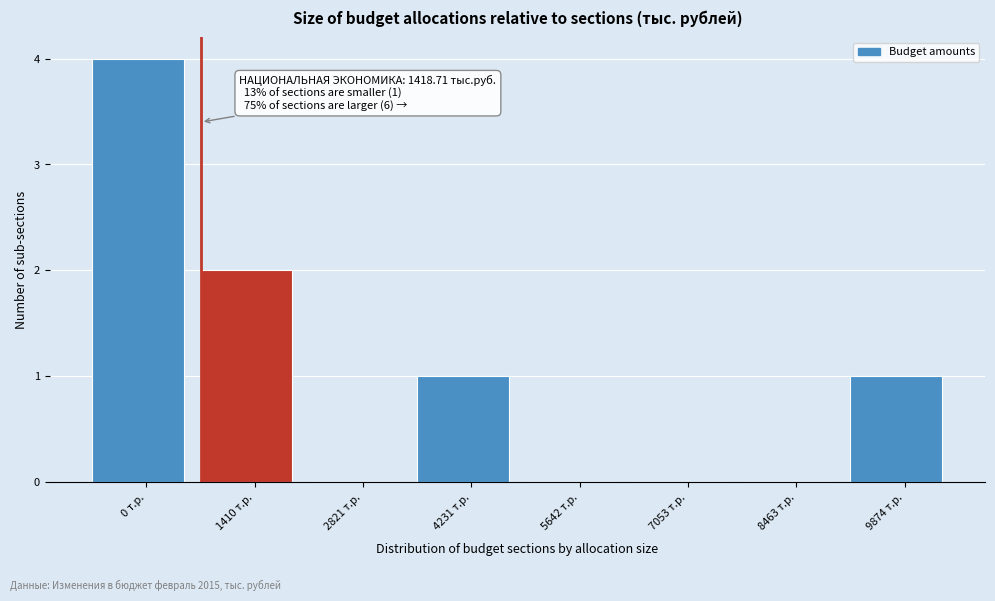

Reading left to right, transcribe all the data shown in this chart.

0 т.р.=4	1410 т.р.=2	2821 т.р.=0	4231 т.р.=1	5642 т.р.=0	7053 т.р.=0	8463 т.р.=0	9874 т.р.=1